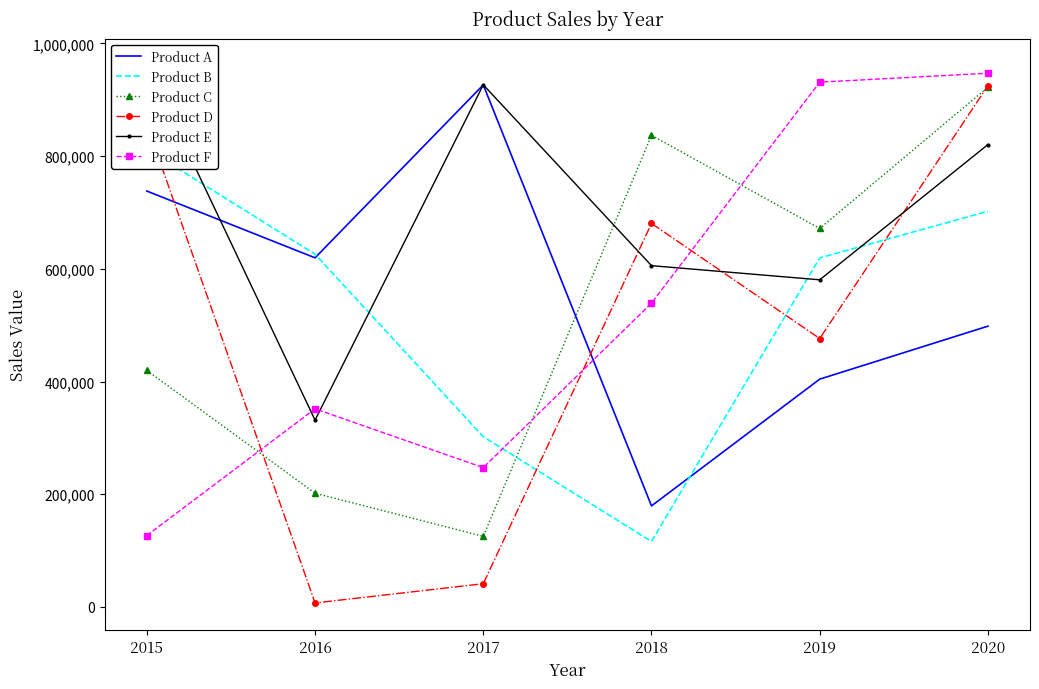

The Product F series shows 241514 at 2016. True or false?

False